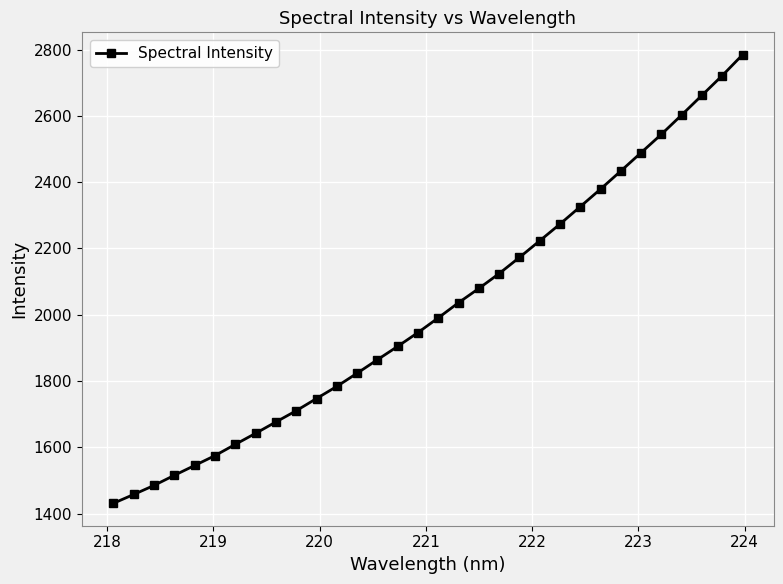

What is the difference between the maximum and minimum values?

1353.7